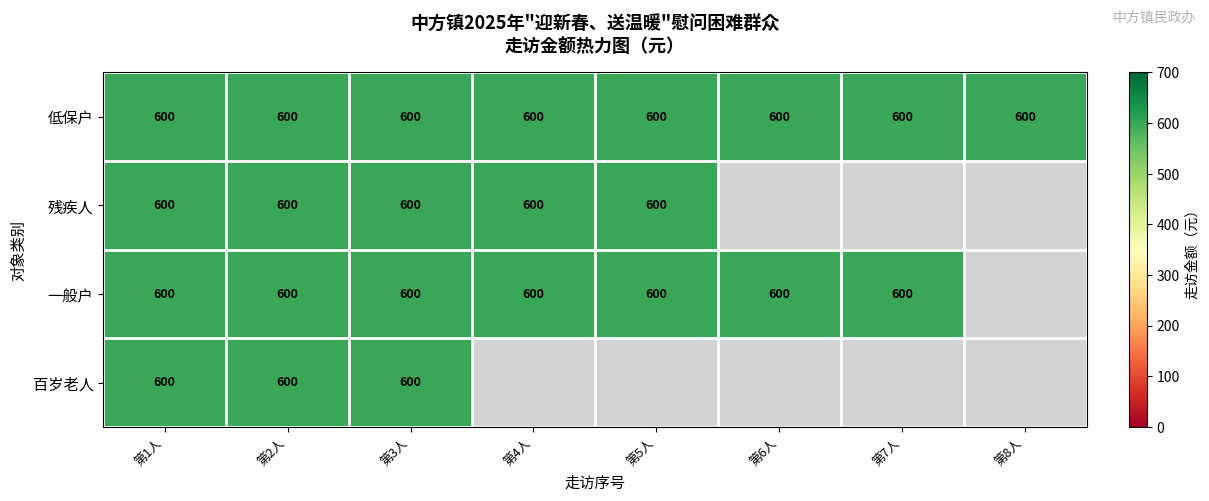

Count the number of data series in this chart.

4